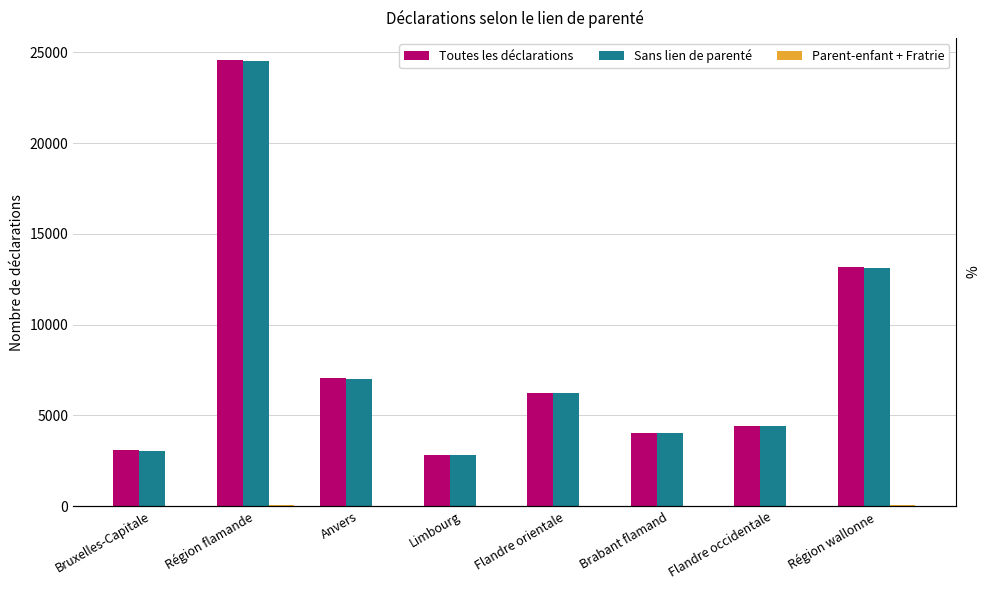

What is the difference between the highest and lowest values at Flandre orientale?

6219